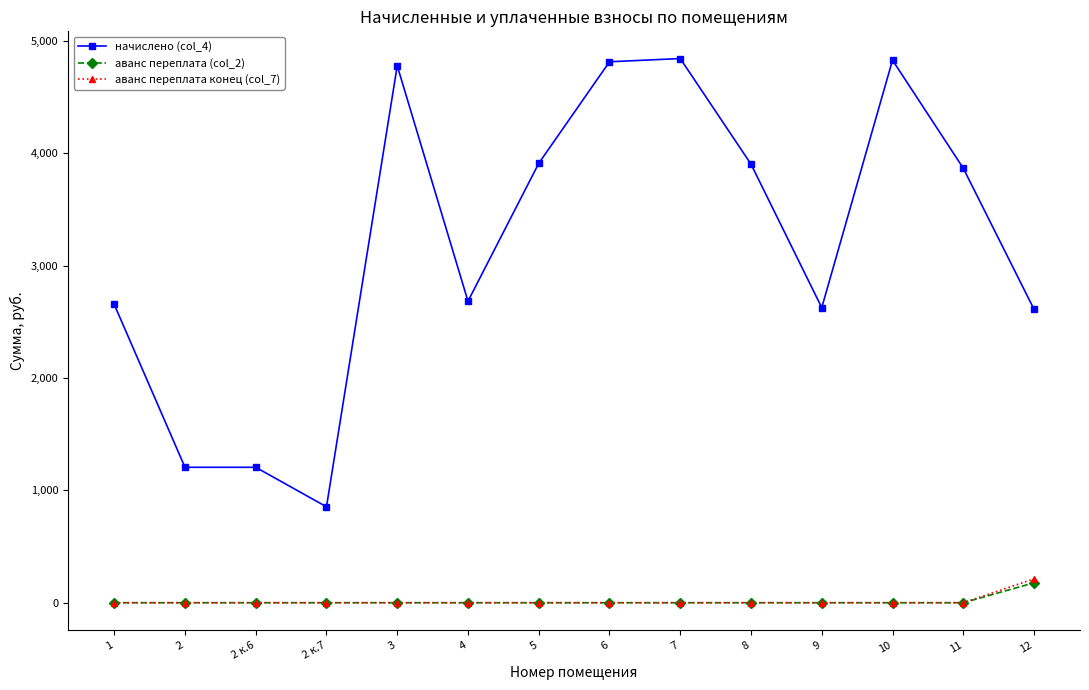

Is this an area chart (filled region under the line)?

No